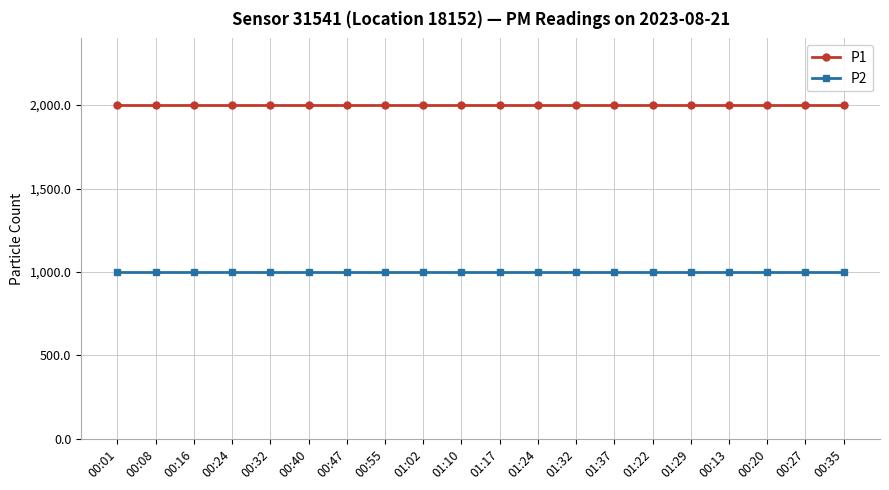

What is the difference between the highest and lowest values at 00:16?

1000.0